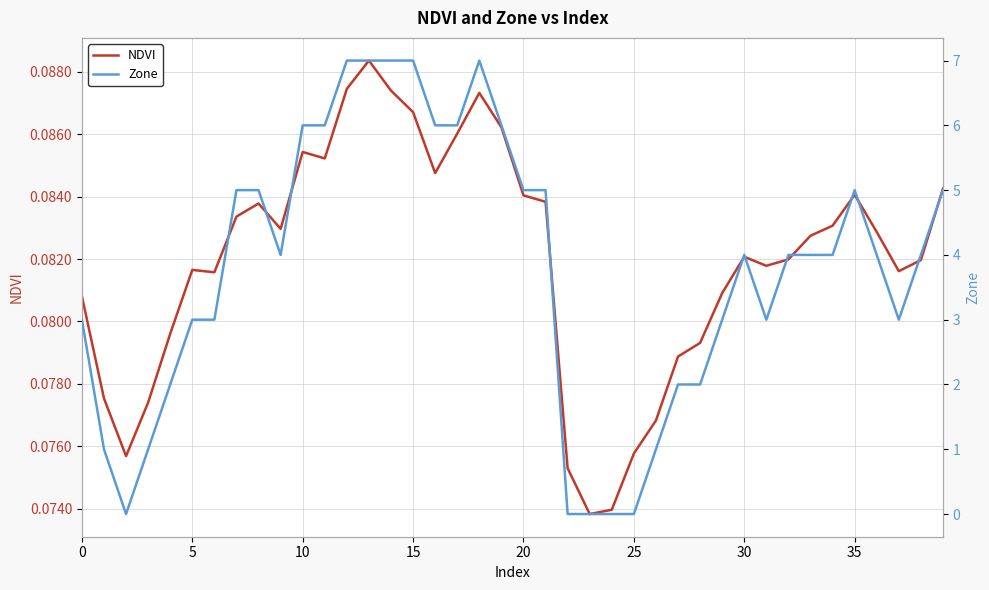

Which series has the widest spread of values?

Zone